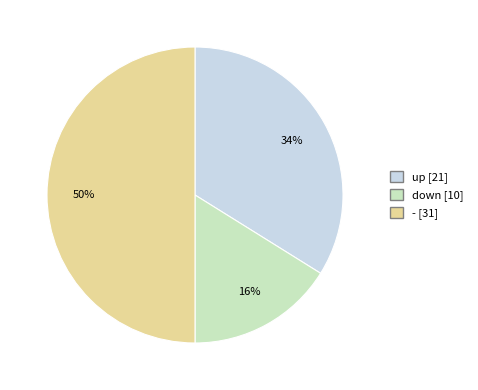

To the nearest percent, what is the combined percentage of up and down?

50%